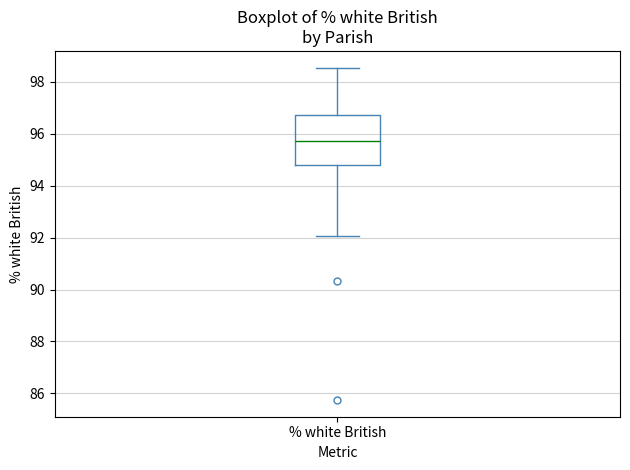

Read this box plot against the y-axis: the position of the median line, the range covered by the box, and the ends of both whiskers. The values are not printed on the chart, so give them approximately, as read against the axis.

median 95.8, box 94.8 to 96.8, whiskers 92.0 to 98.6